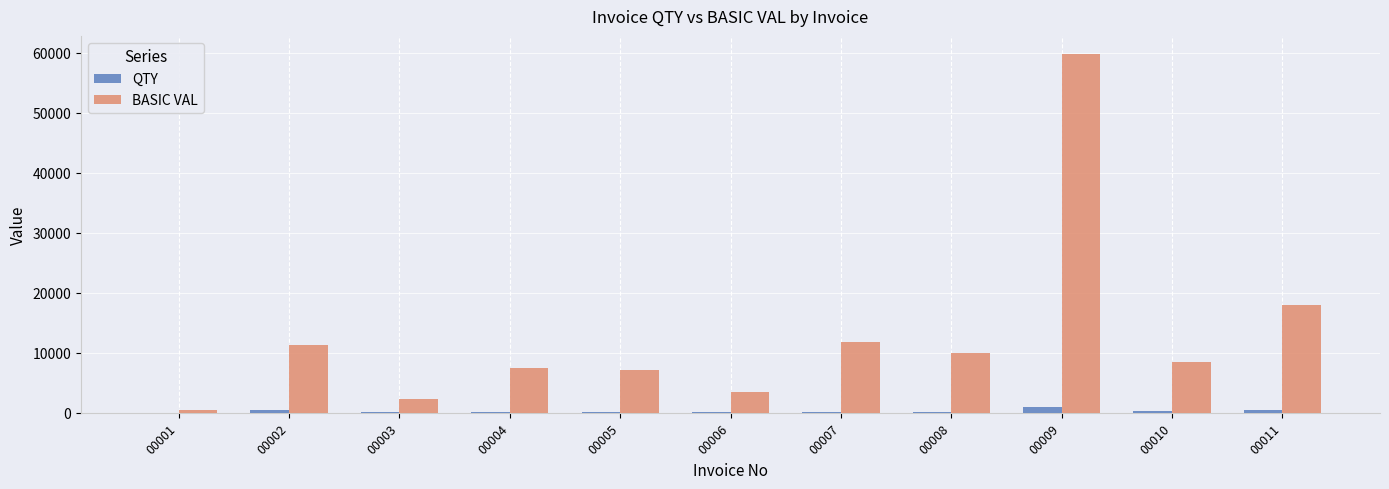

At which category is the sum across all series the highest?

00009